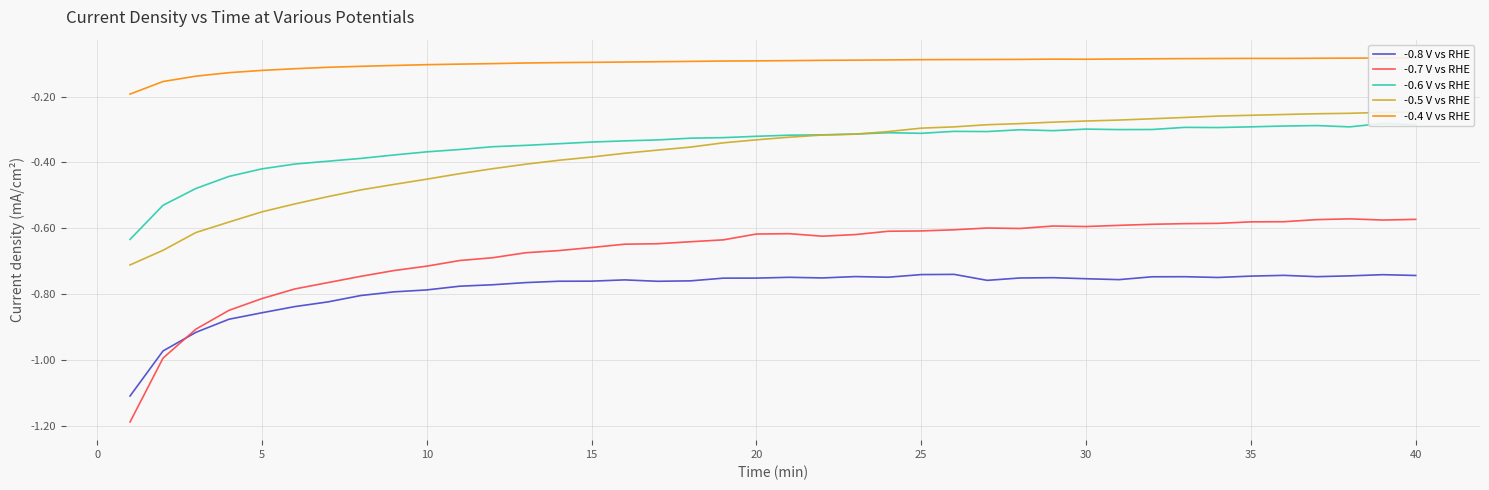

True or false: -0.8 V vs RHE has a value of -1.2 at 25.

False